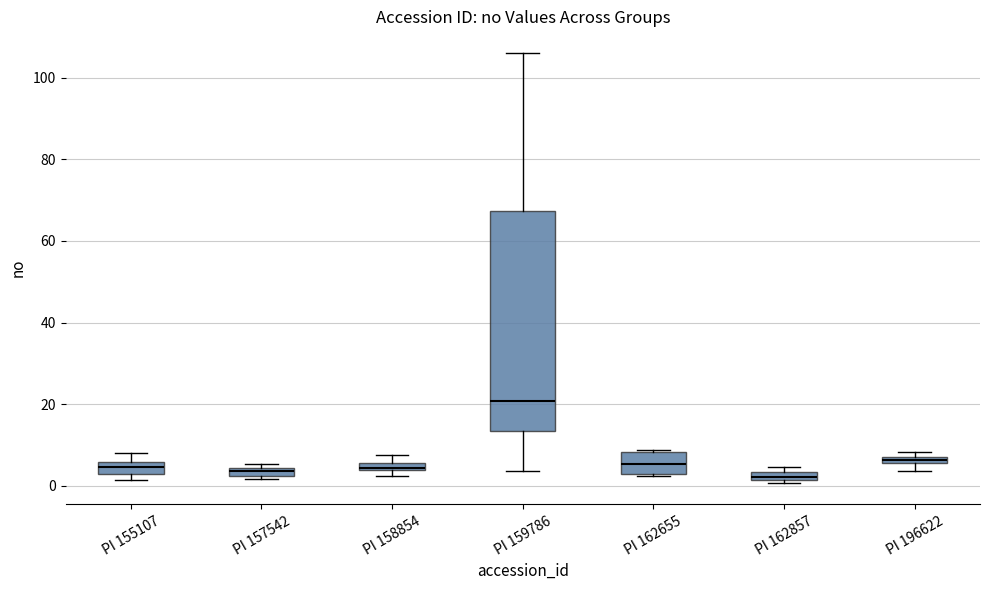

Which box's median line is the highest?

PI 159786